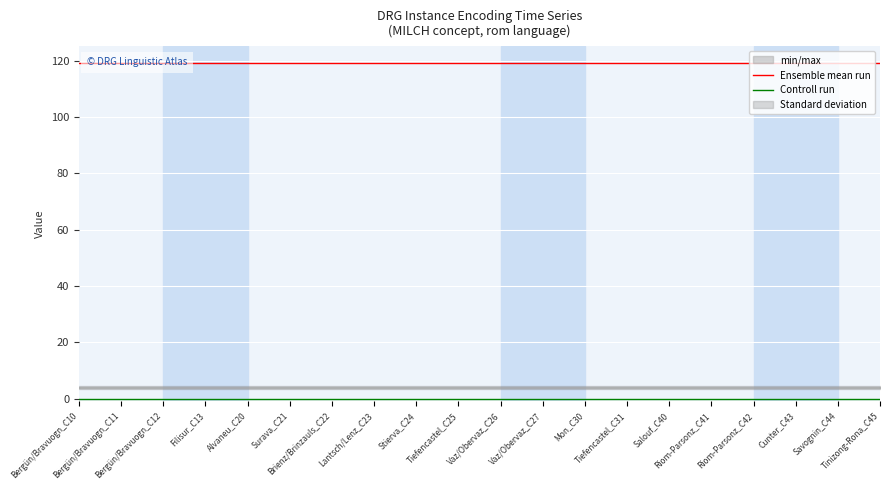

Count the number of data series in this chart.

2